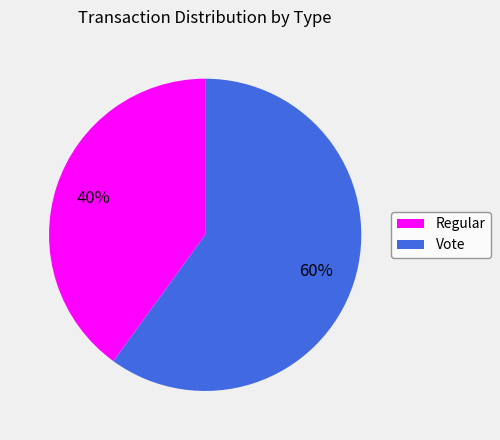

Count the number of slices in the pie.

2